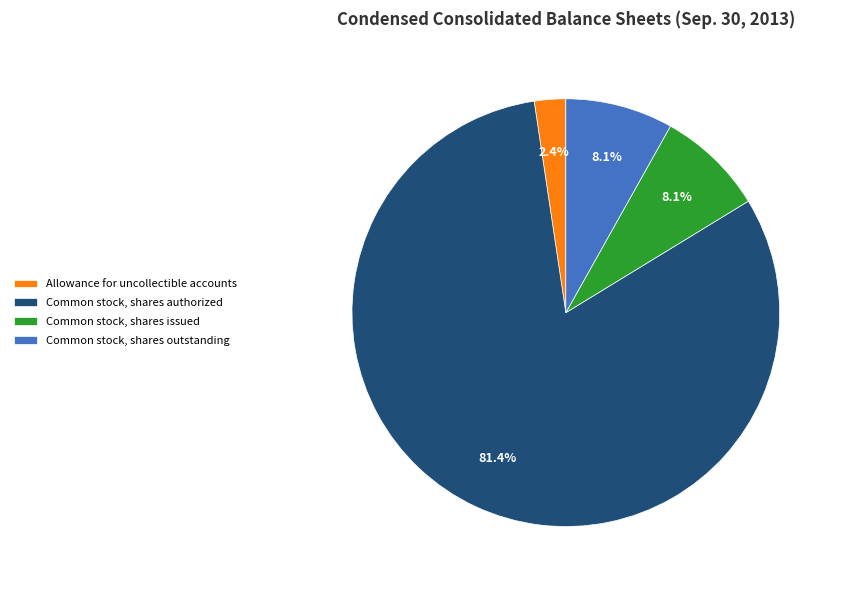

Is the sum of Allowance for uncollectible accounts and Common stock, shares outstanding greater than half?

No